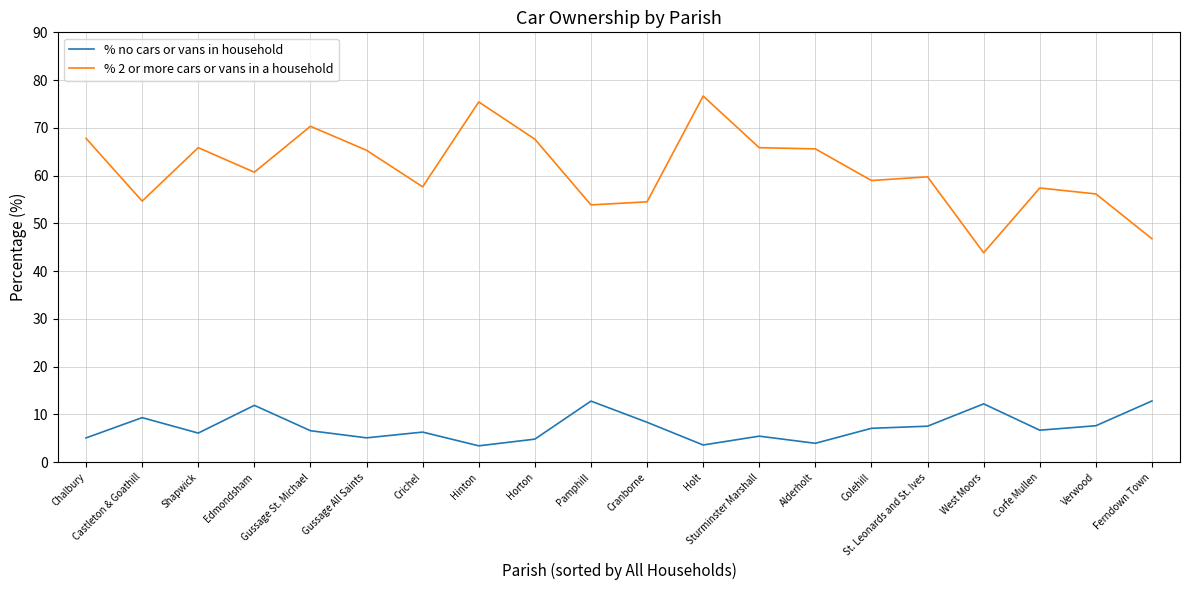

How many lines are shown in the chart?

2